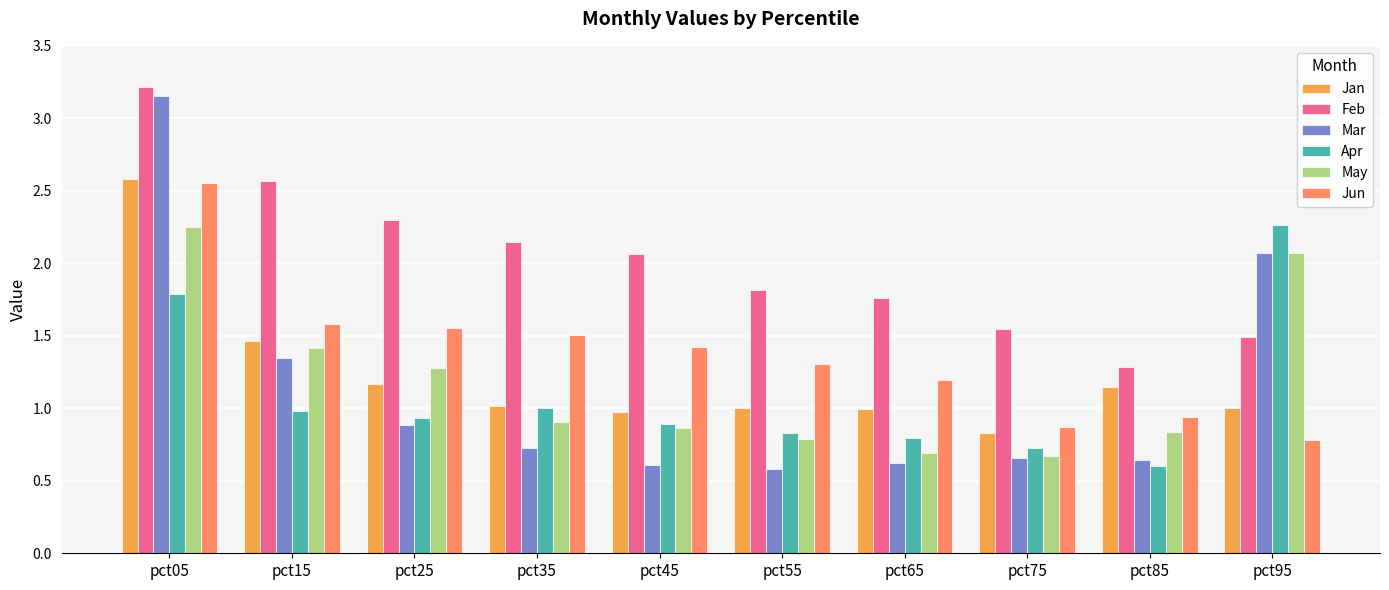

How many values in the Feb series are below 2?

5